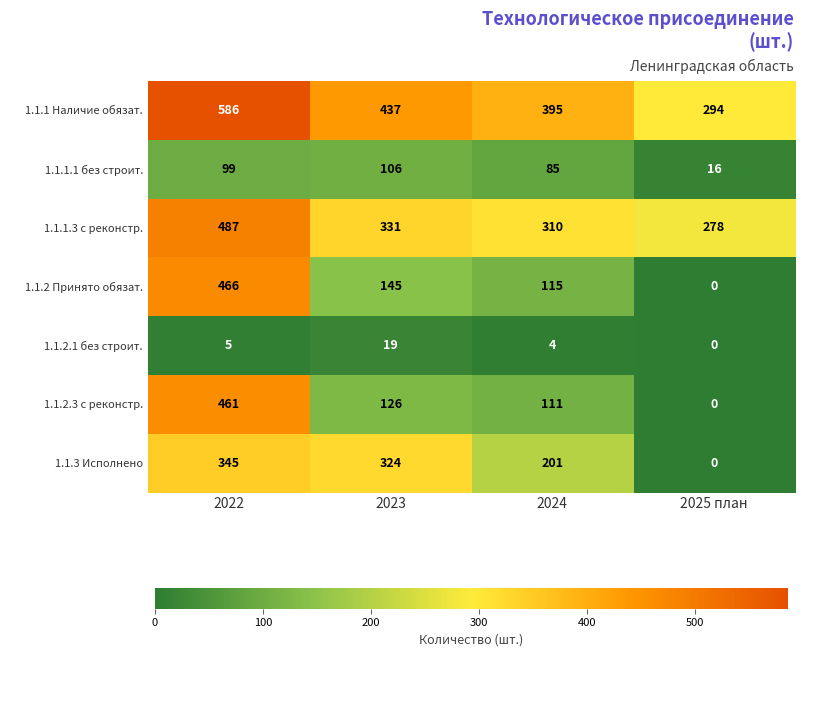

How many values in 1.1.2.3 с реконстр. are above zero?

3